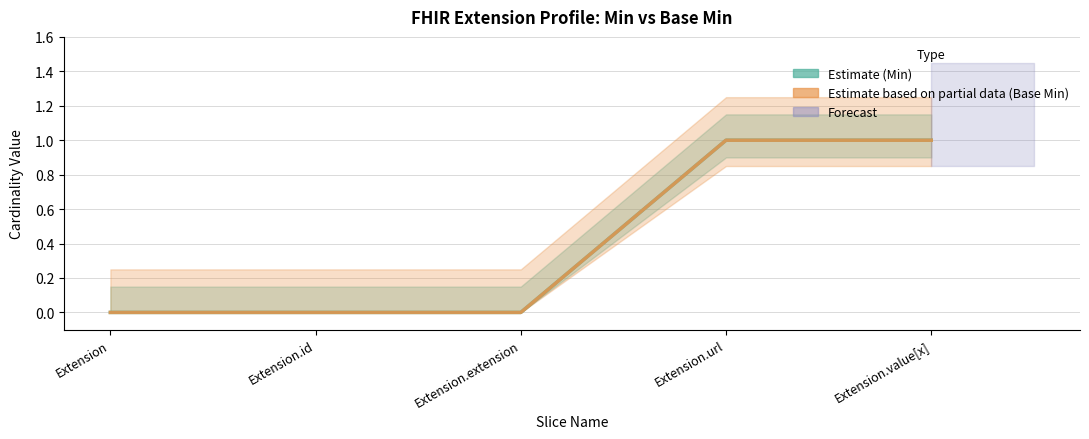

Which series has the largest total across all categories?

Min (Estimate)